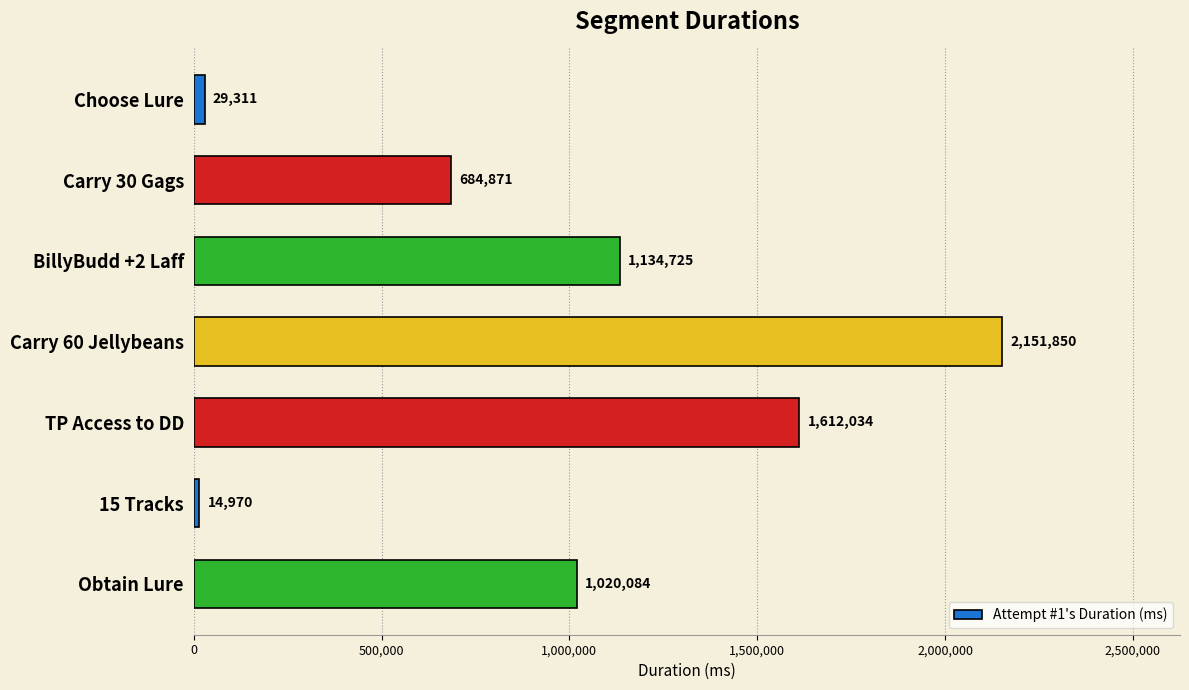

At which category does the chart reach its minimum across all series?

15 Tracks